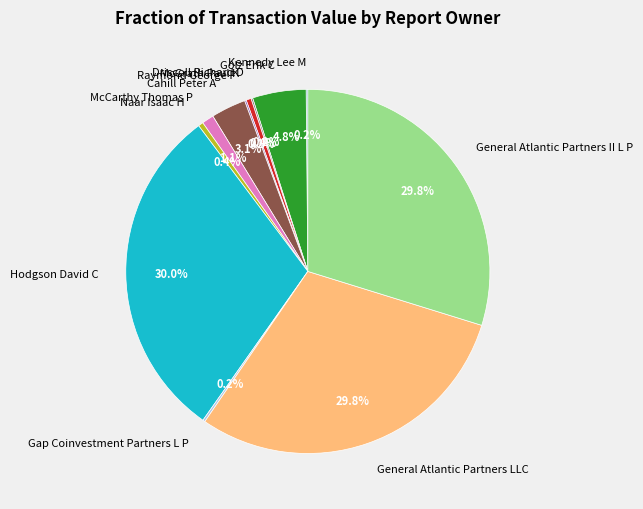

To the nearest percent, what portion does Hodgson David C represent?

30%